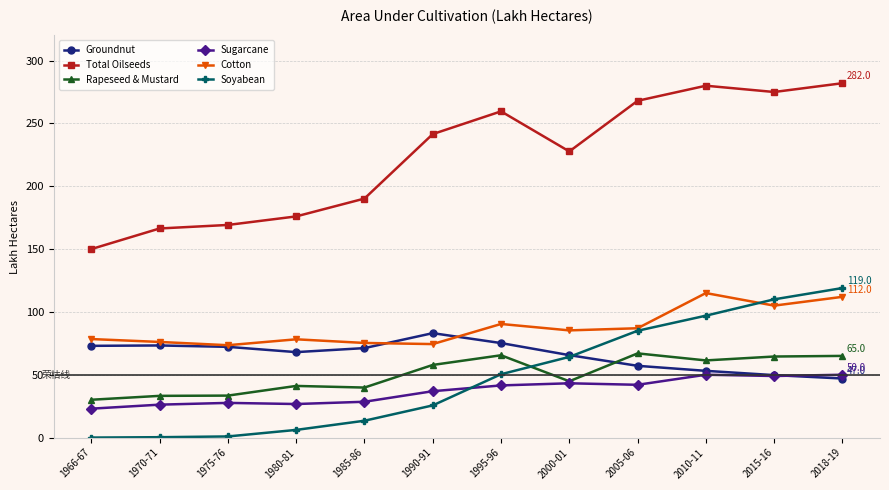

What is the maximum value shown in the chart?

282.0